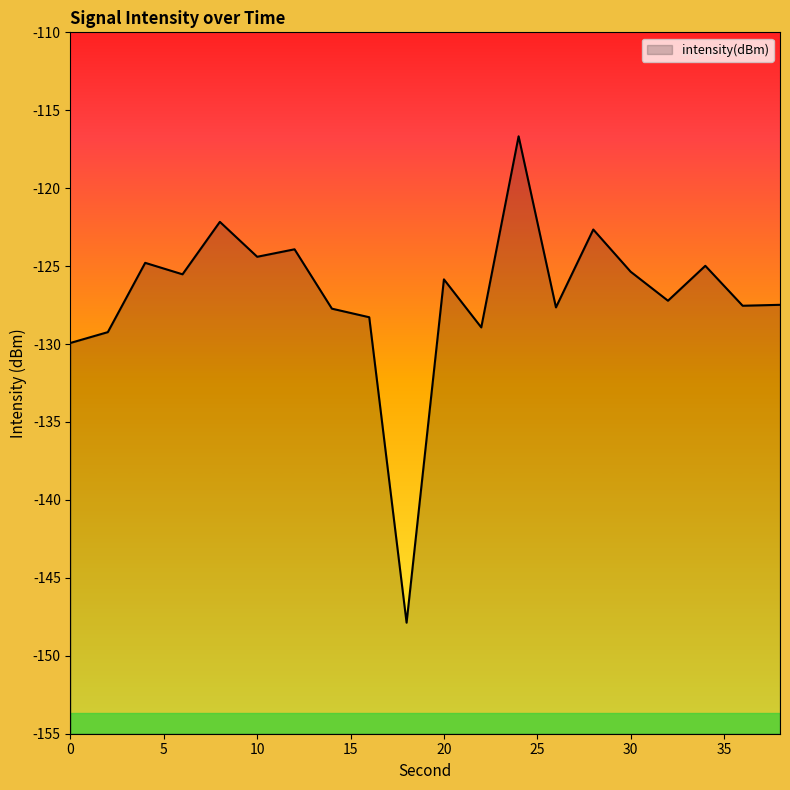

List the labels in order of value, largest first.

24, 8, 28, 12, 10, 4, 34, 30, 6, 20, 32, 38, 36, 26, 14, 16, 22, 2, 0, 18